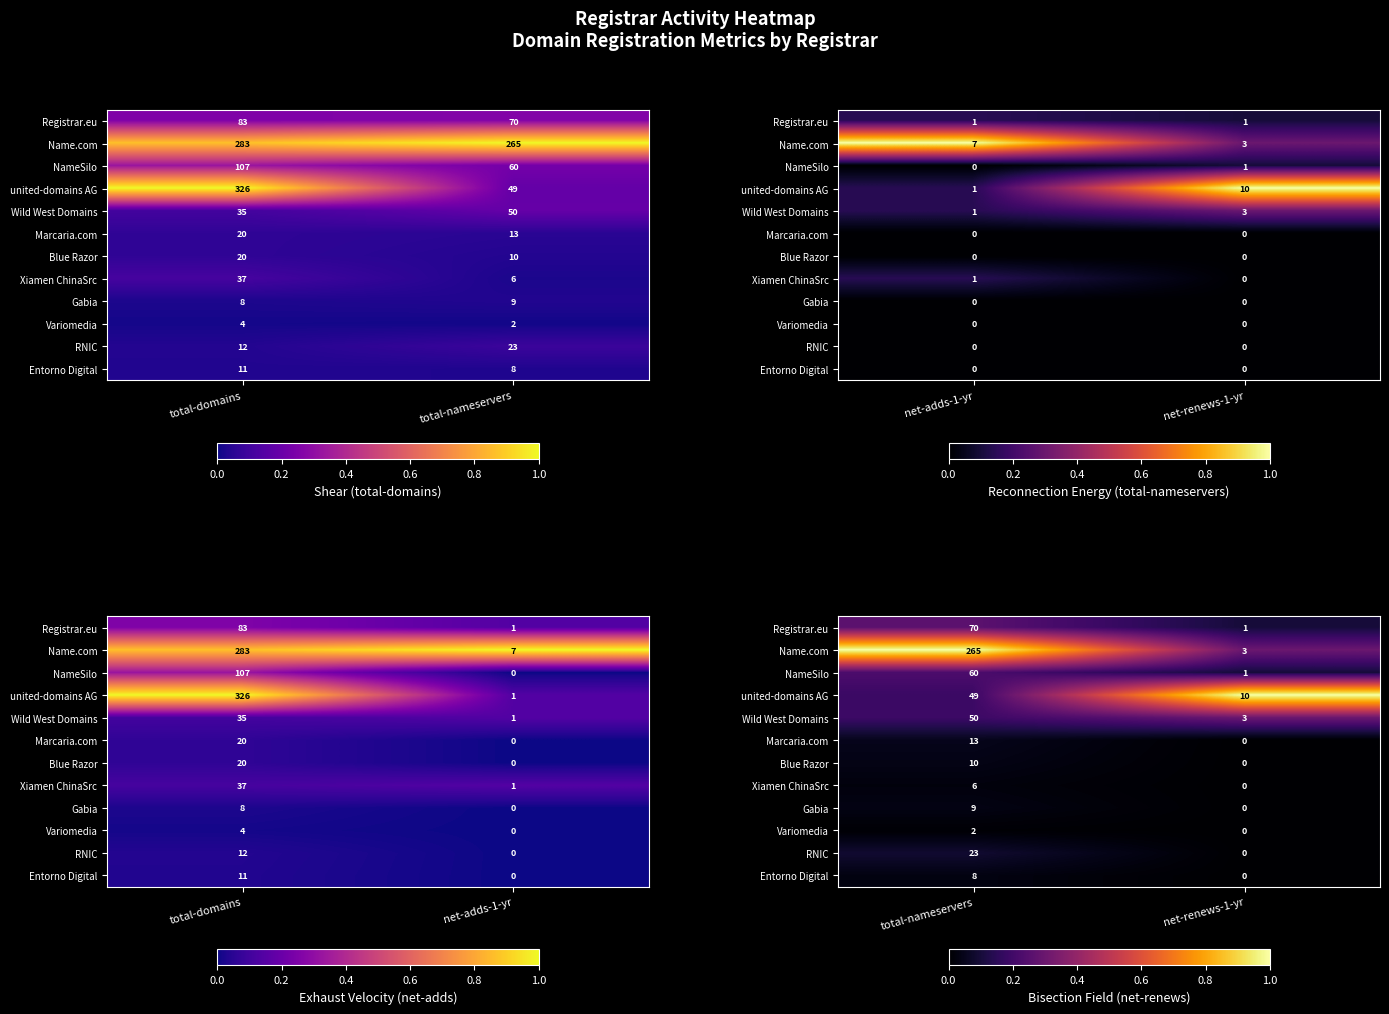

Is the value of Name.com at total-nameservers greater than the value of Blue Razor at total-nameservers?

Yes